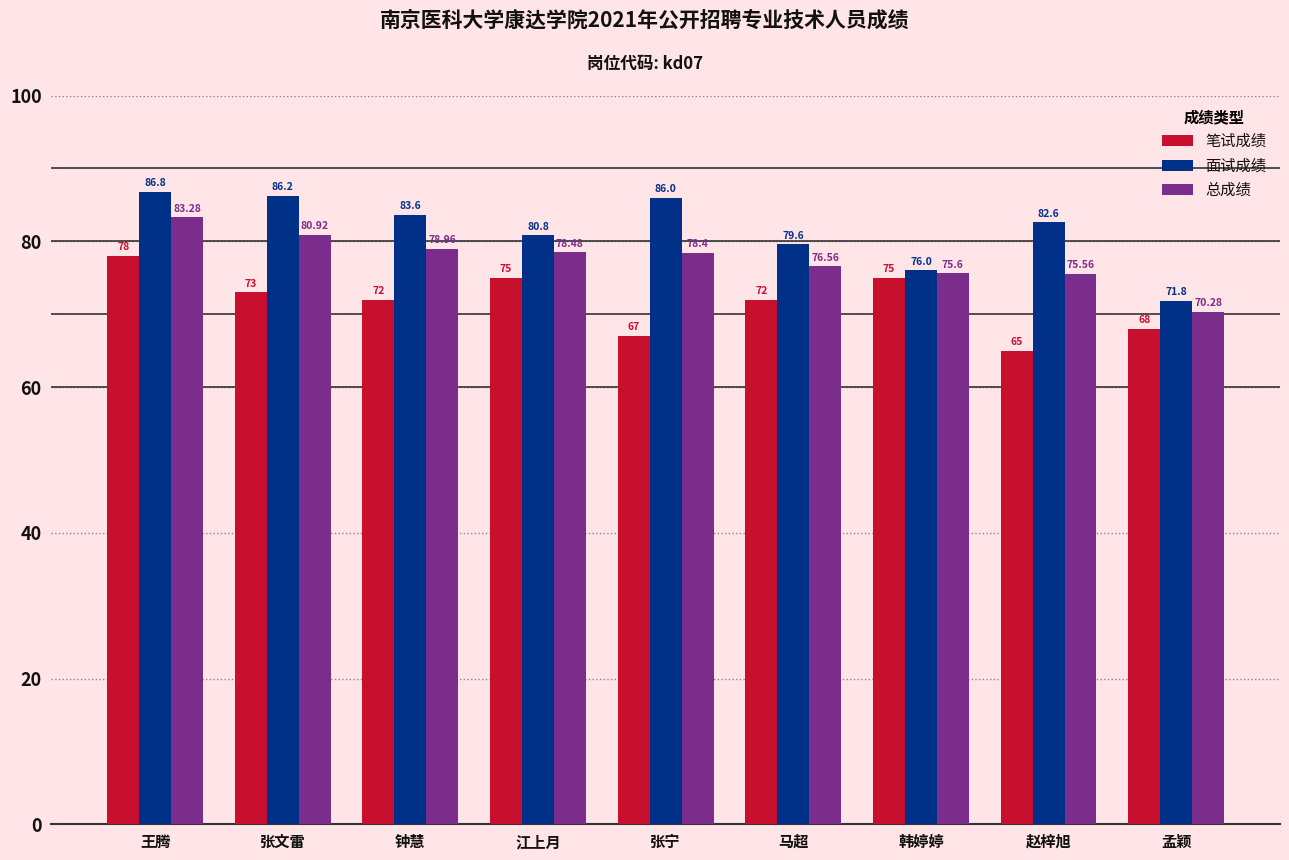

At how many categories does at least one series exceed 81?

5